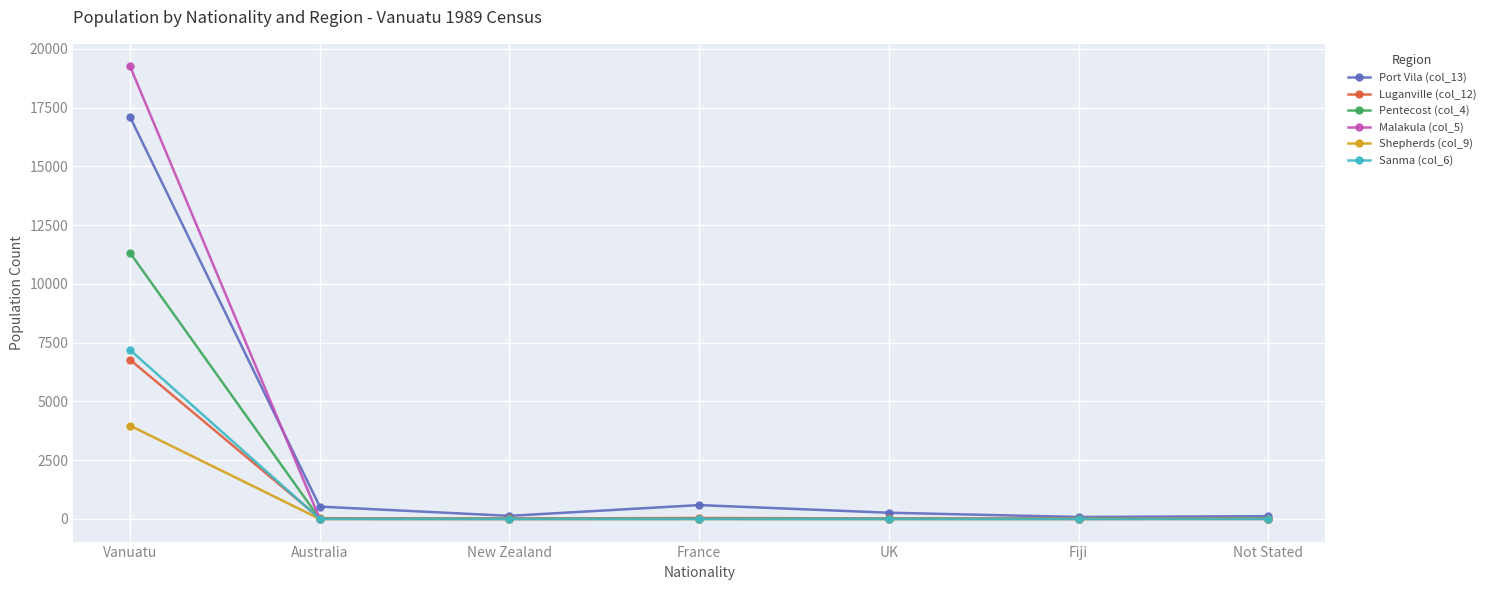

What is the difference between the highest and lowest values at Not Stated?

118